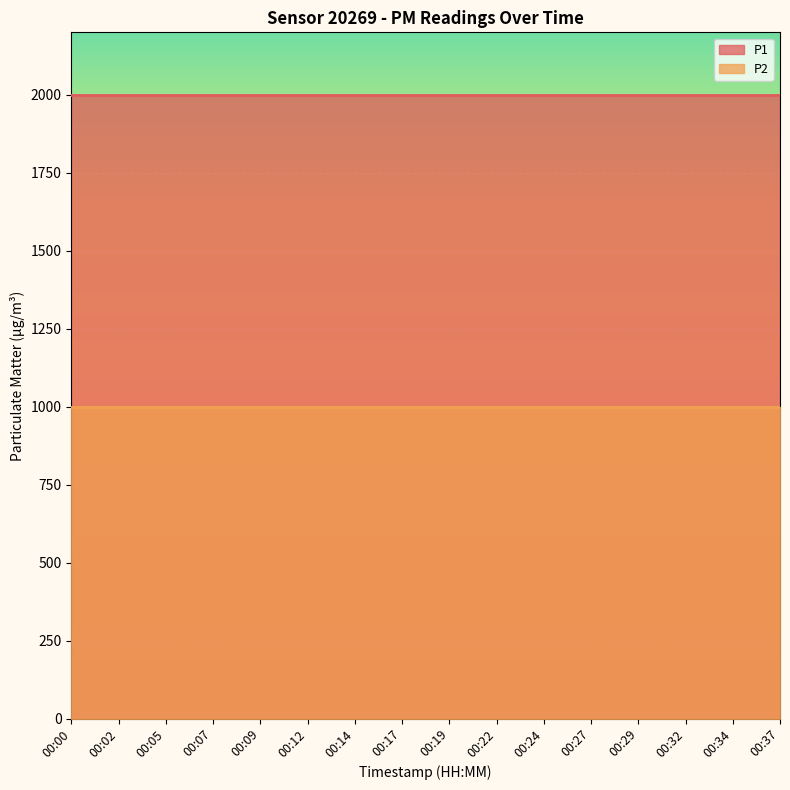

At how many categories does at least one series exceed 1189?

16